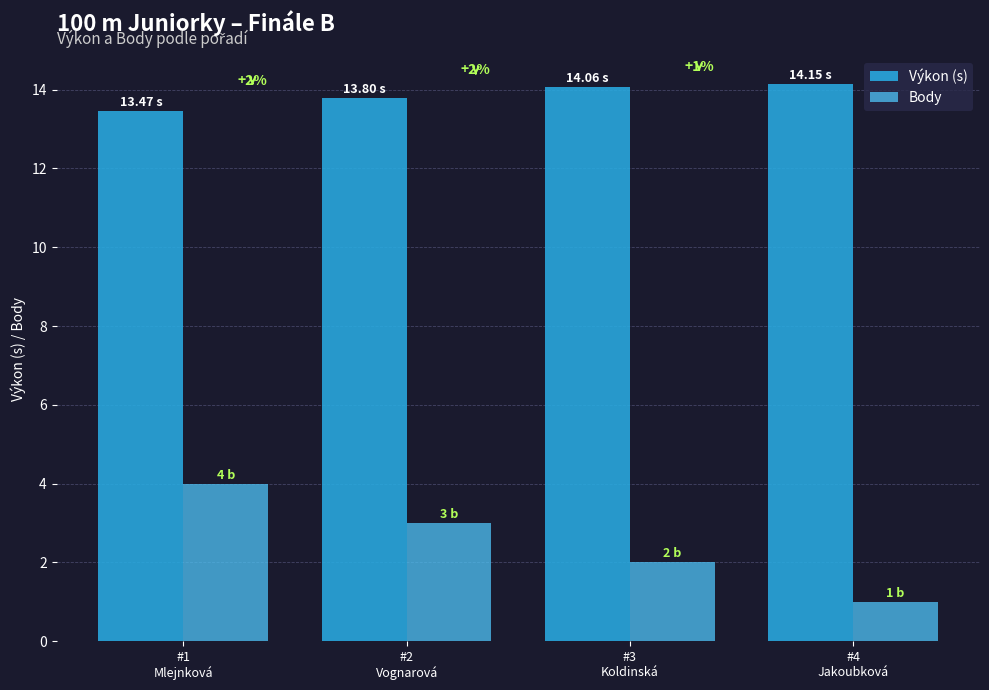

At which label does Výkon (s) first exceed 14?

#3
Koldinská